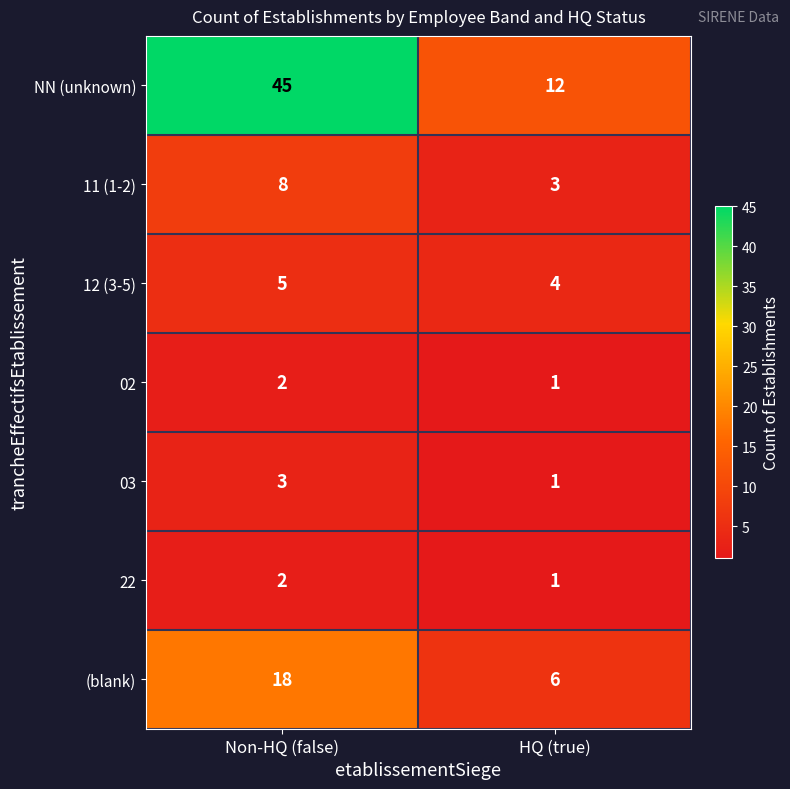

What is the sum of the 12 (3-5) values at Non-HQ (false) and HQ (true)?

9